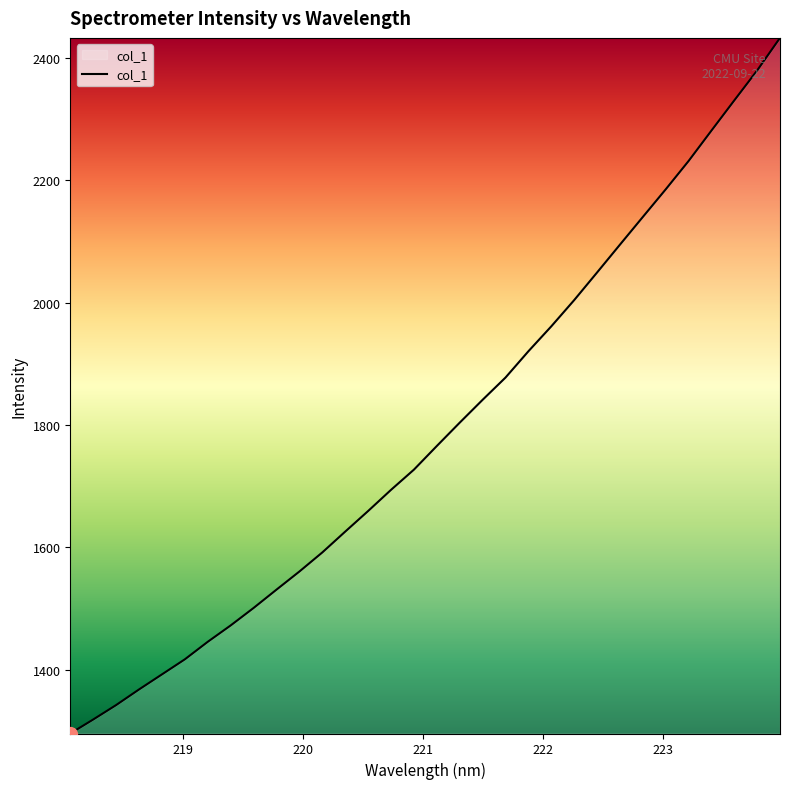

What is the greatest value displayed?

2432.9